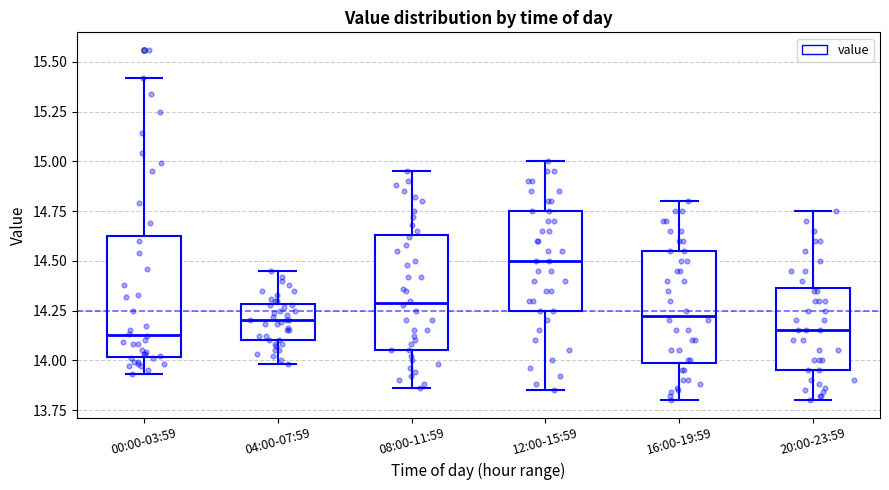

Reading left to right, read every box against the y-axis: the position of its median line, the range the box covers, and the ends of its whiskers. The values are not printed on the chart, so give them approximately, as read against the axis.

00:00-03:59: median 14.15, box 14.00 to 14.60, whiskers 13.95 to 15.40
04:00-07:59: median 14.20, box 14.10 to 14.30, whiskers 14.00 to 14.45
08:00-11:59: median 14.30, box 14.05 to 14.65, whiskers 13.85 to 14.95
12:00-15:59: median 14.50, box 14.25 to 14.75, whiskers 13.85 to 15.00
16:00-19:59: median 14.25, box 14.00 to 14.55, whiskers 13.80 to 14.80
20:00-23:59: median 14.15, box 13.95 to 14.35, whiskers 13.80 to 14.75